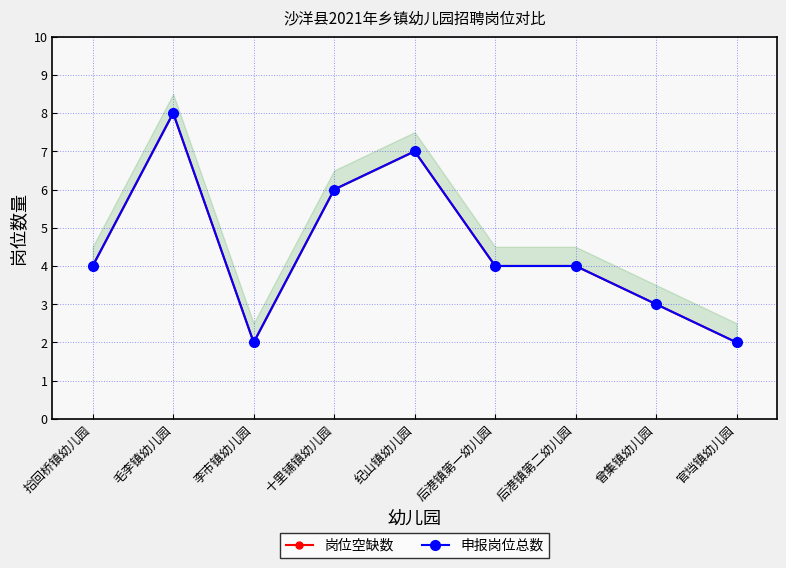

Which has a higher value, 曾集镇幼儿园 or 拾回桥镇幼儿园?

拾回桥镇幼儿园